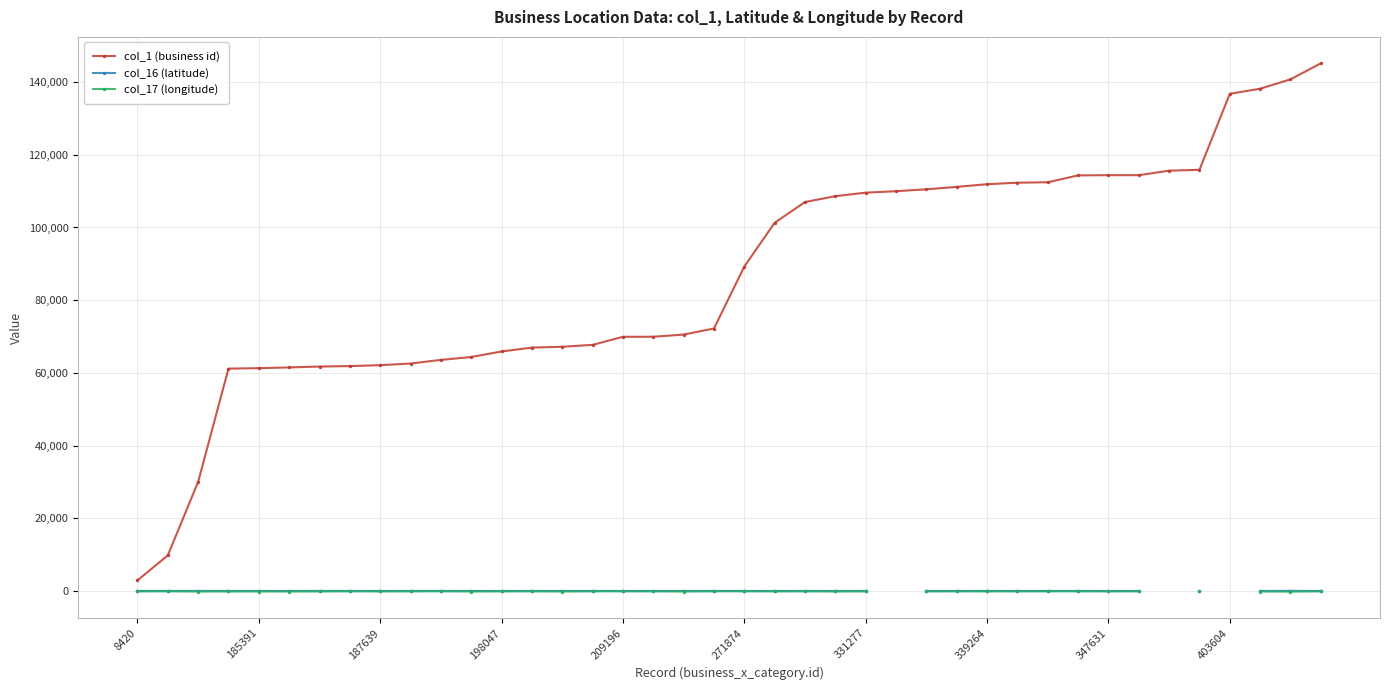

Is it true that col_1 (business id) equals 114384 at 347631?

True